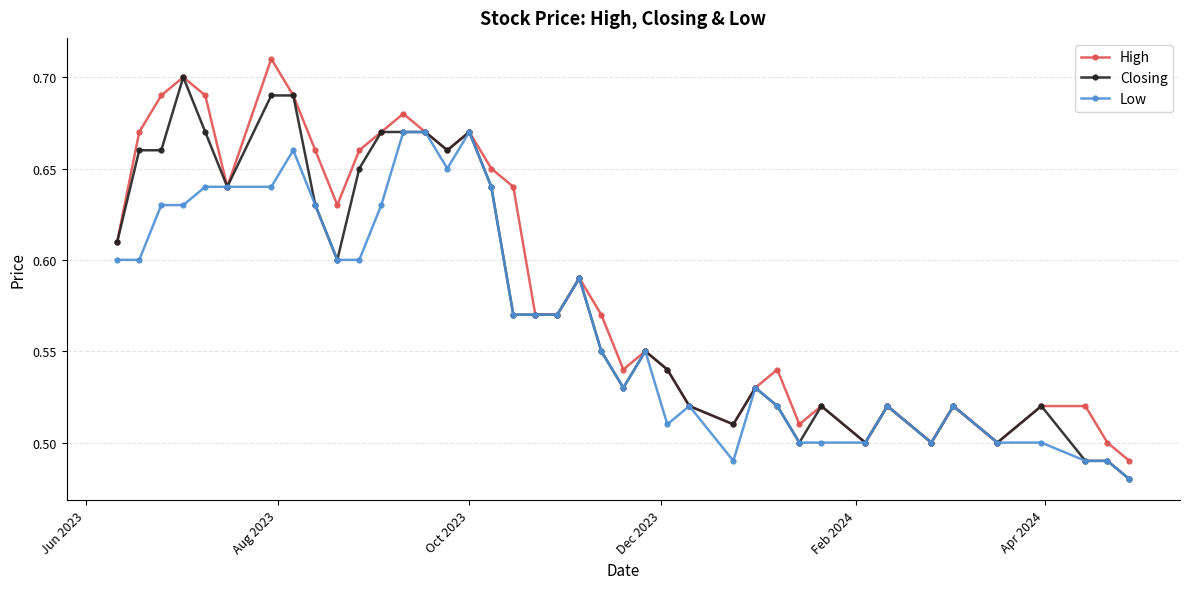

At how many categories does at least one series exceed 0?

40